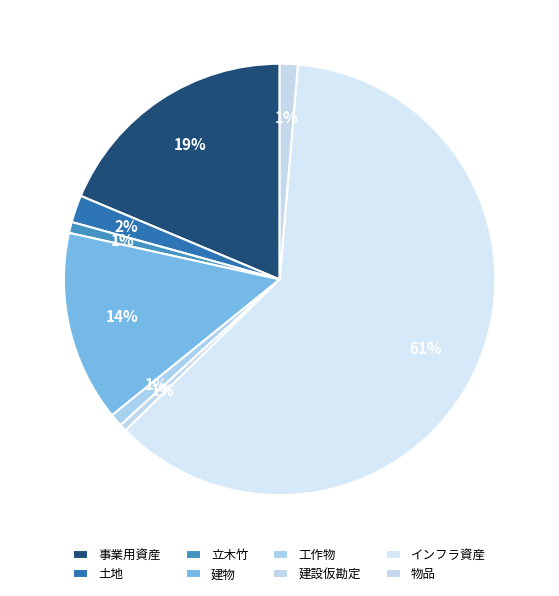

To the nearest percent, what is the combined percentage of 立木竹 and インフラ資産?

62%